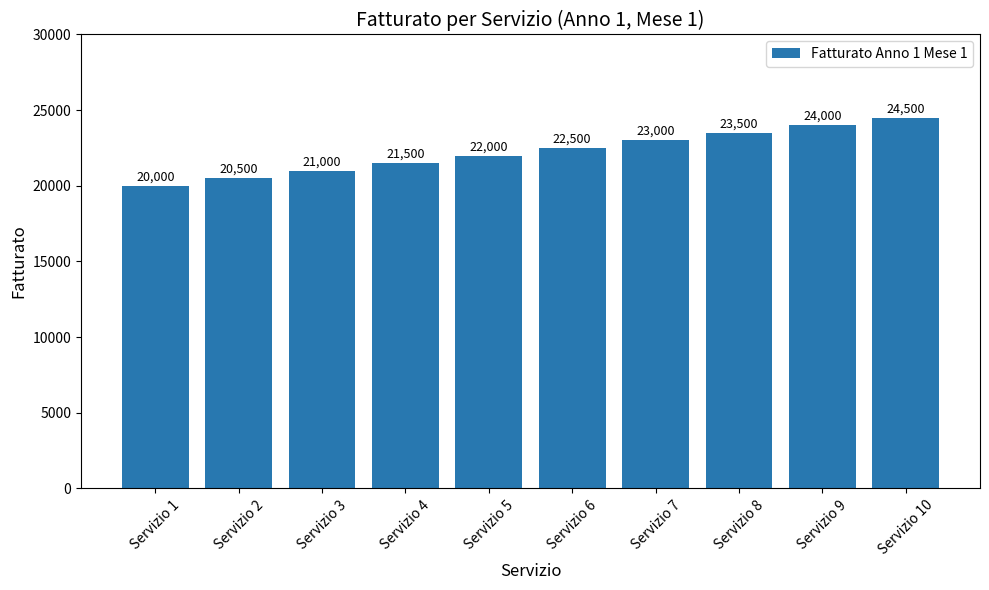

List the labels in order of value, smallest first.

Servizio 1, Servizio 2, Servizio 3, Servizio 4, Servizio 5, Servizio 6, Servizio 7, Servizio 8, Servizio 9, Servizio 10